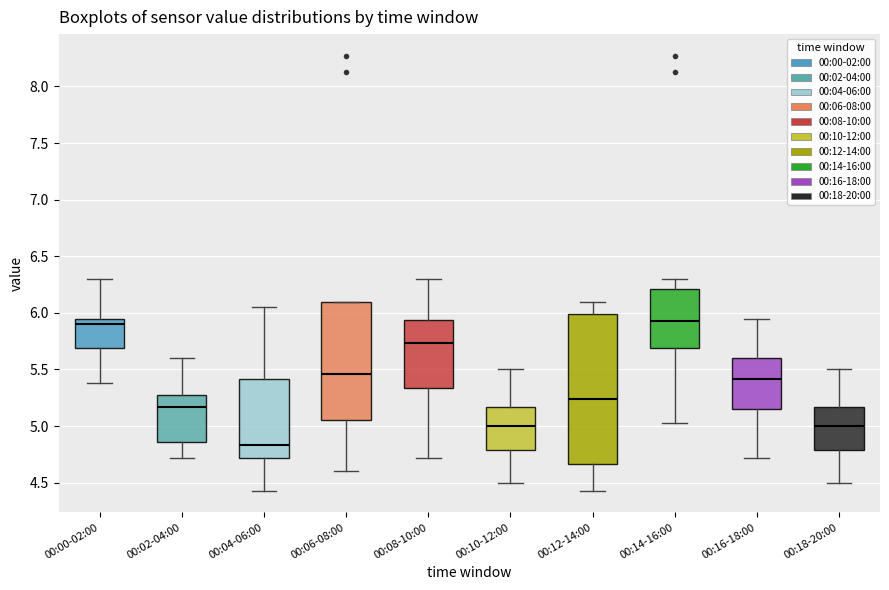

Where does the upper whisker of the box for 00:10-12:00 end on the y-axis? The values are not printed on the chart, so give them approximately, as read against the axis.

5.50